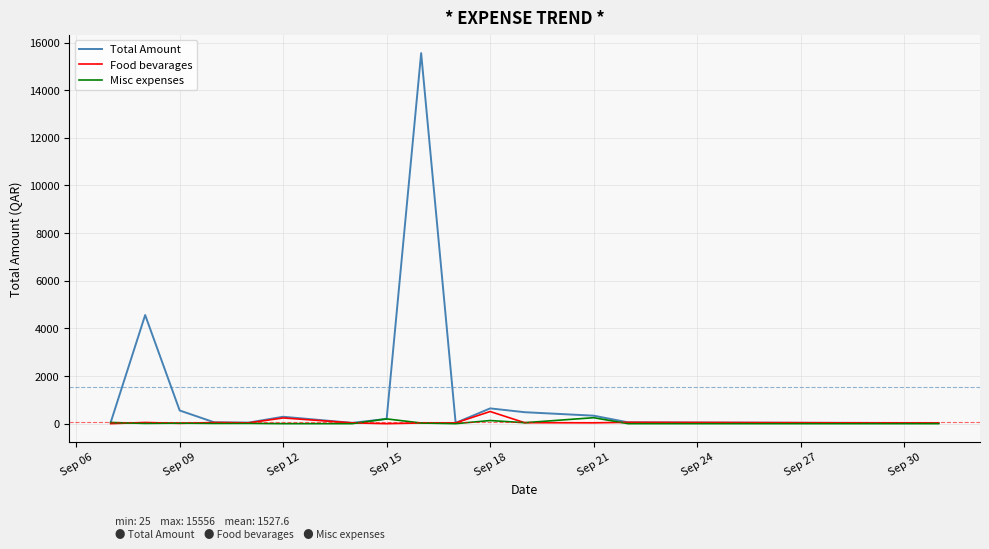

Which series has the widest spread of values?

Total Amount